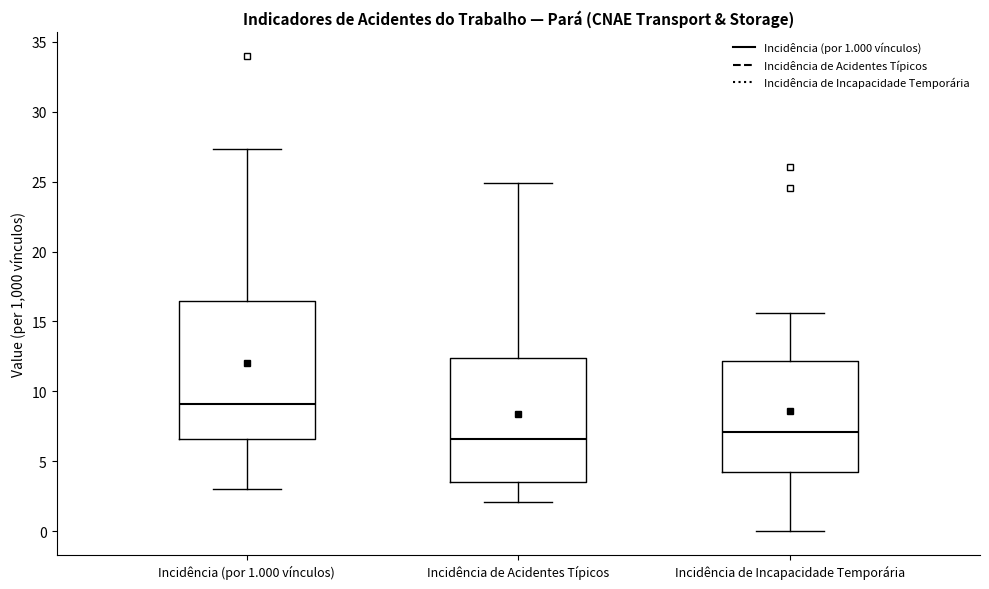

Which box's median line is the highest?

Incidência (por 1.000 vínculos)